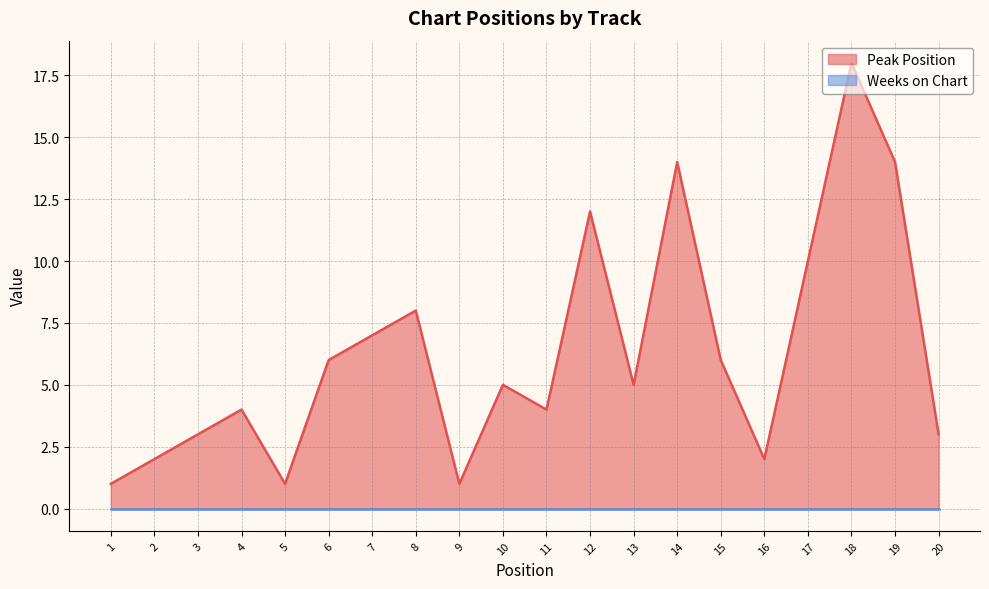

What is the difference between the maximum and minimum values?

17